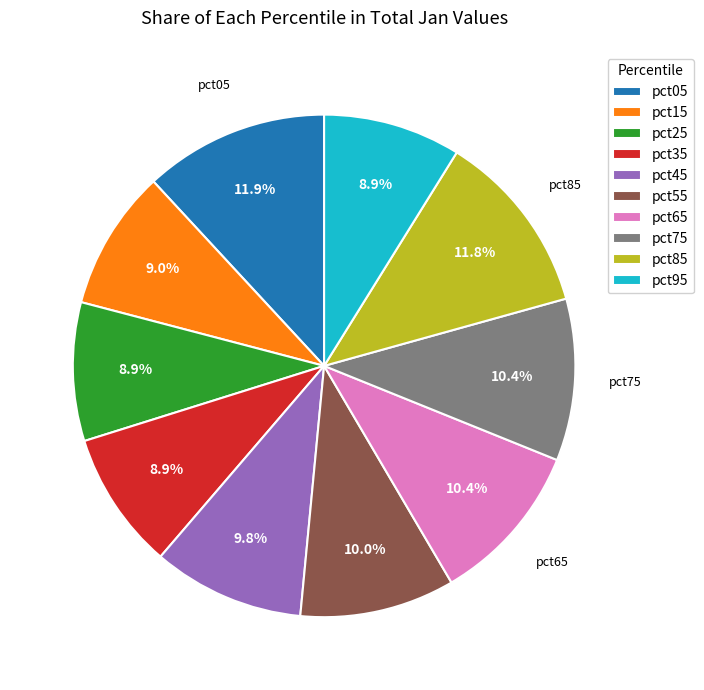

How much of the chart is everything except pct75?

89.6%